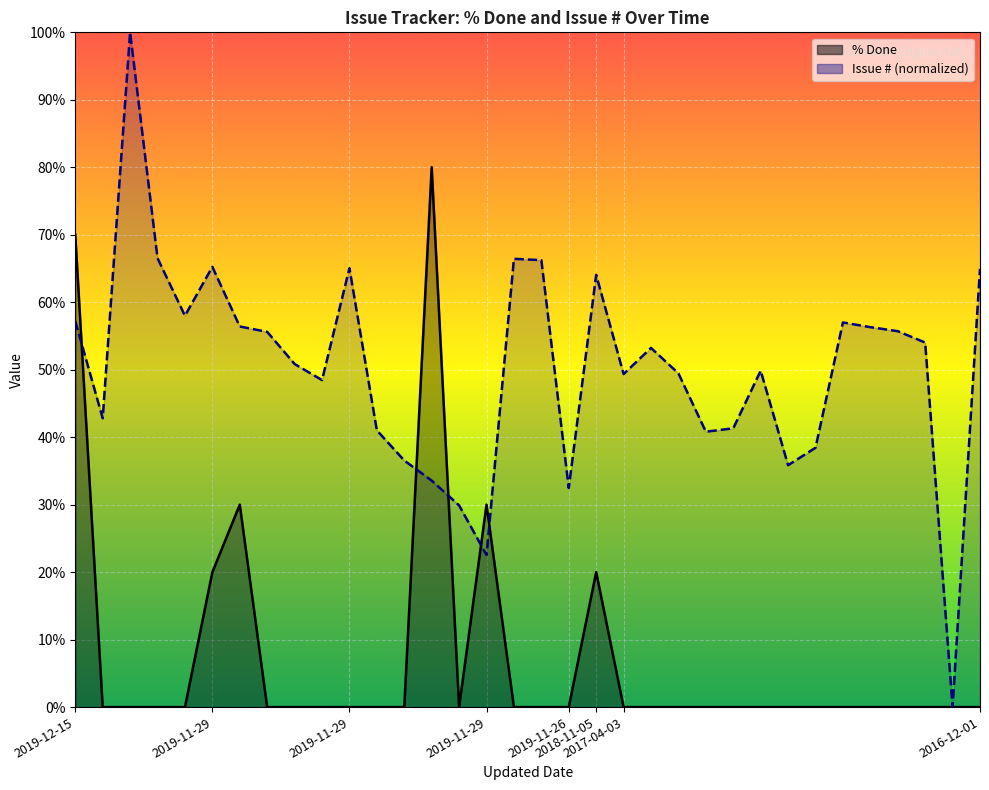

What is the sum of all Issue # (norm) line values?

1705.2